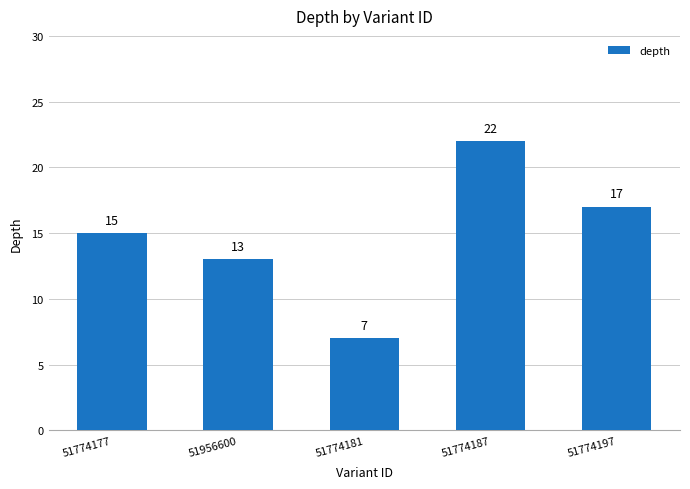

Between 51774177 and 51774181, which is larger?

51774177